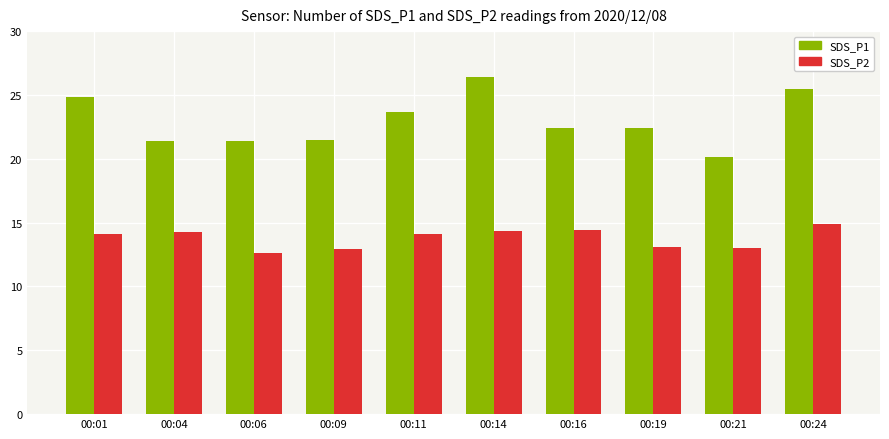

How many data points does each series have?

10